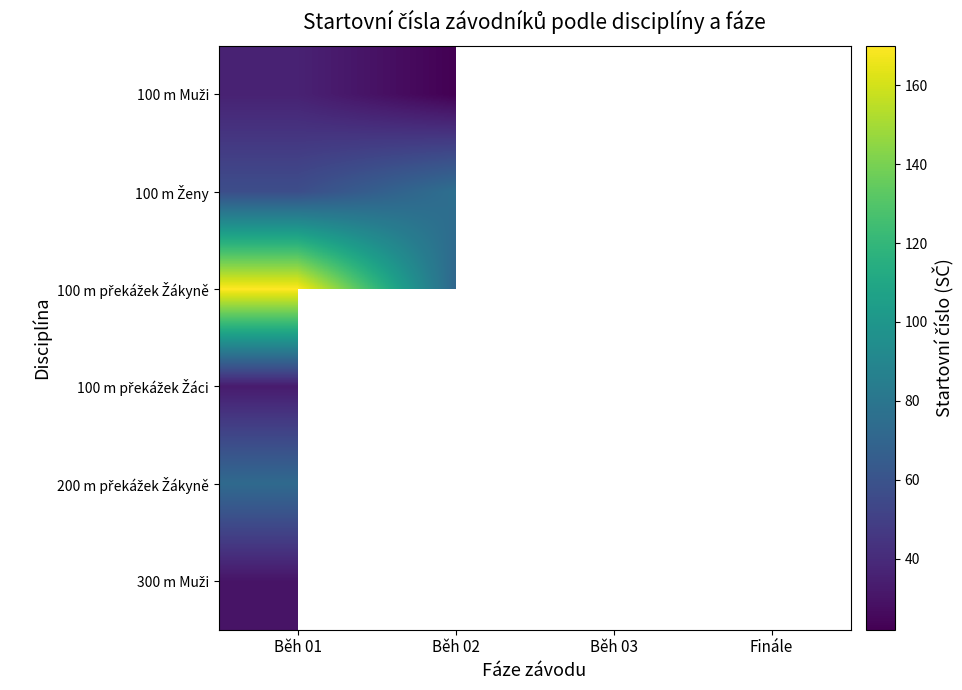

How many data points does each series have?

4